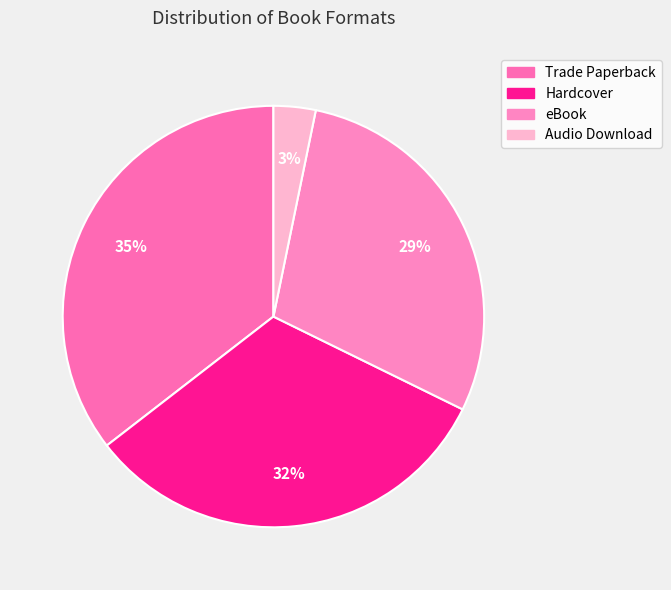

Combined, what portion of the pie is eBook and Hardcover?

61.3%